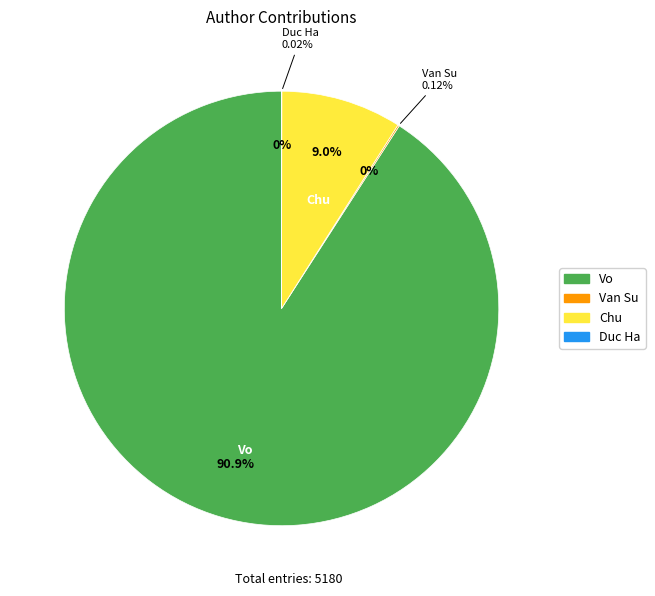

To the nearest percent, what is the average slice percentage?

25%